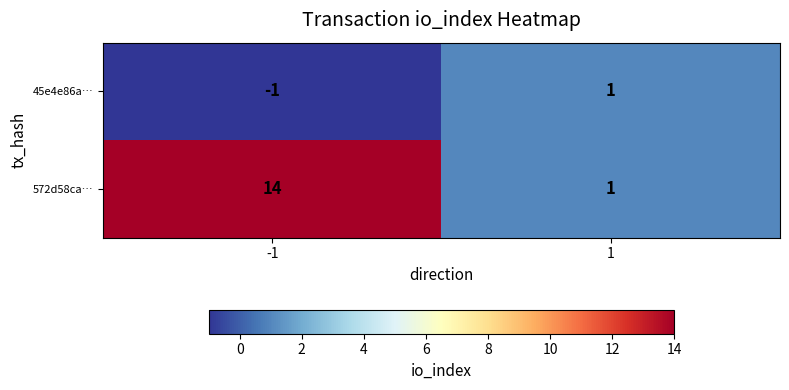

What is the total value across all series at -1?

13